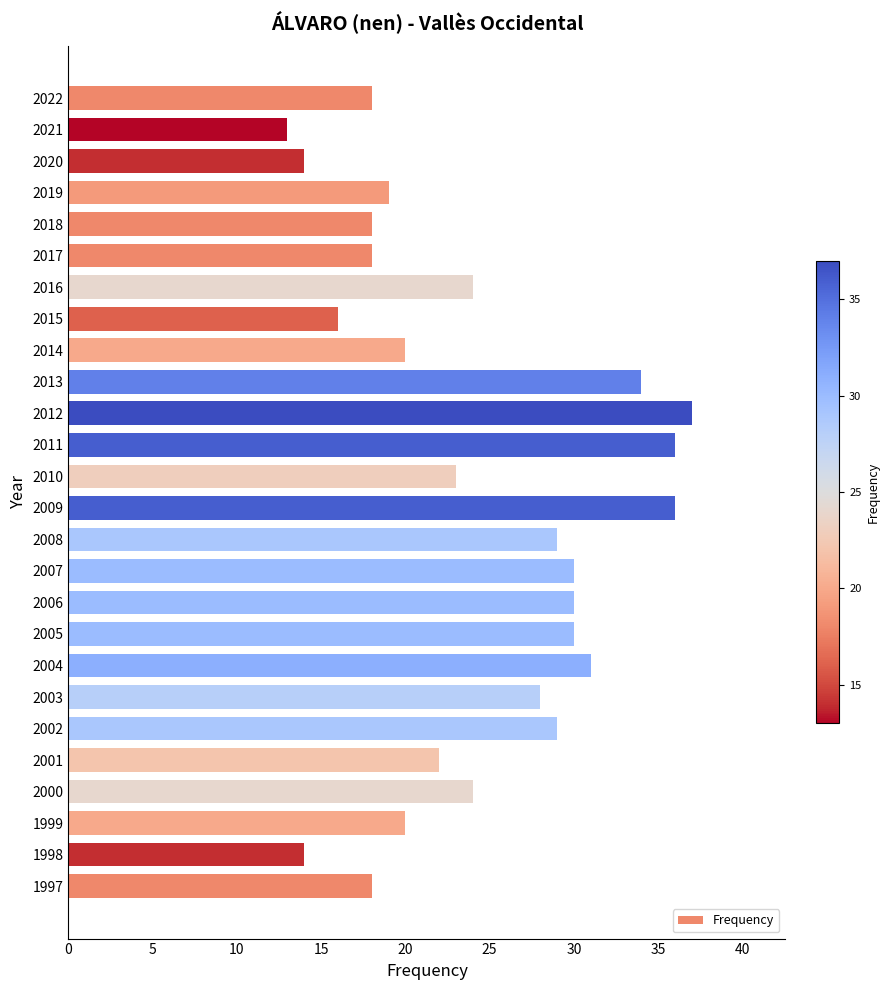

What value does the data have at 2000?

24